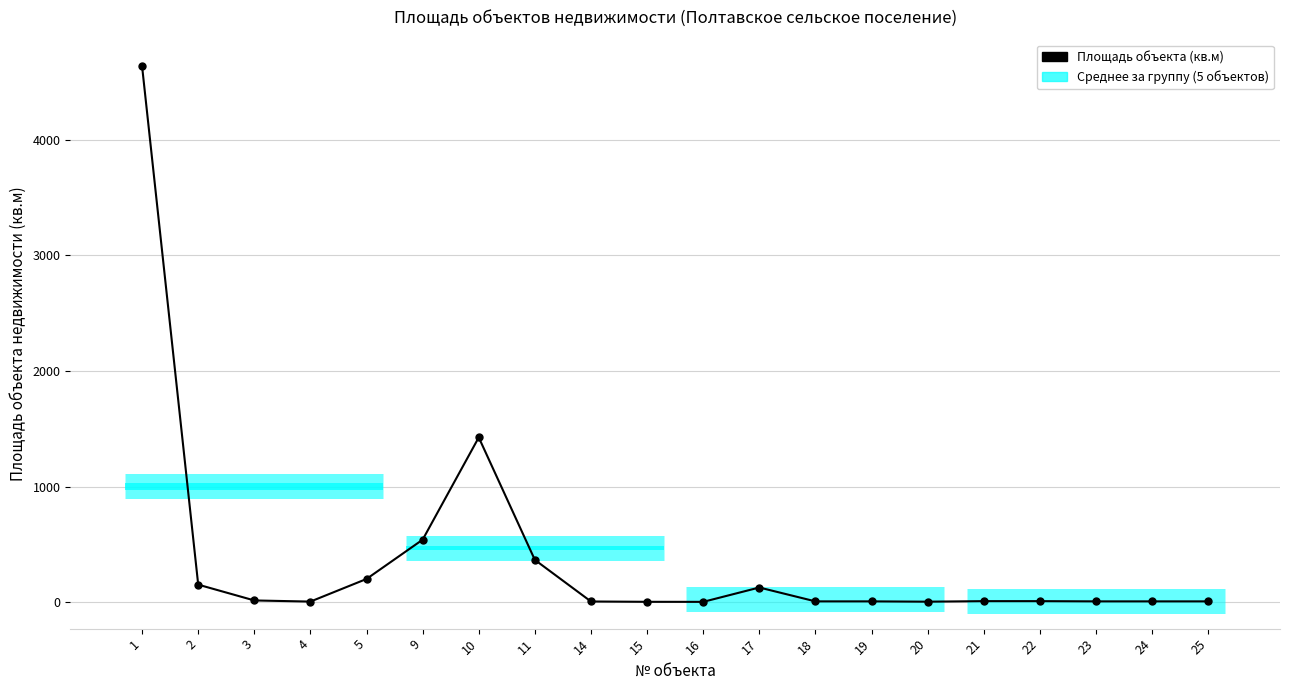

Rank the categories by value from lowest to highest.

16, 15, 20, 4, 14, 18, 19, 23, 24, 25, 21, 22, 3, 17, 2, 5, 11, 9, 10, 1